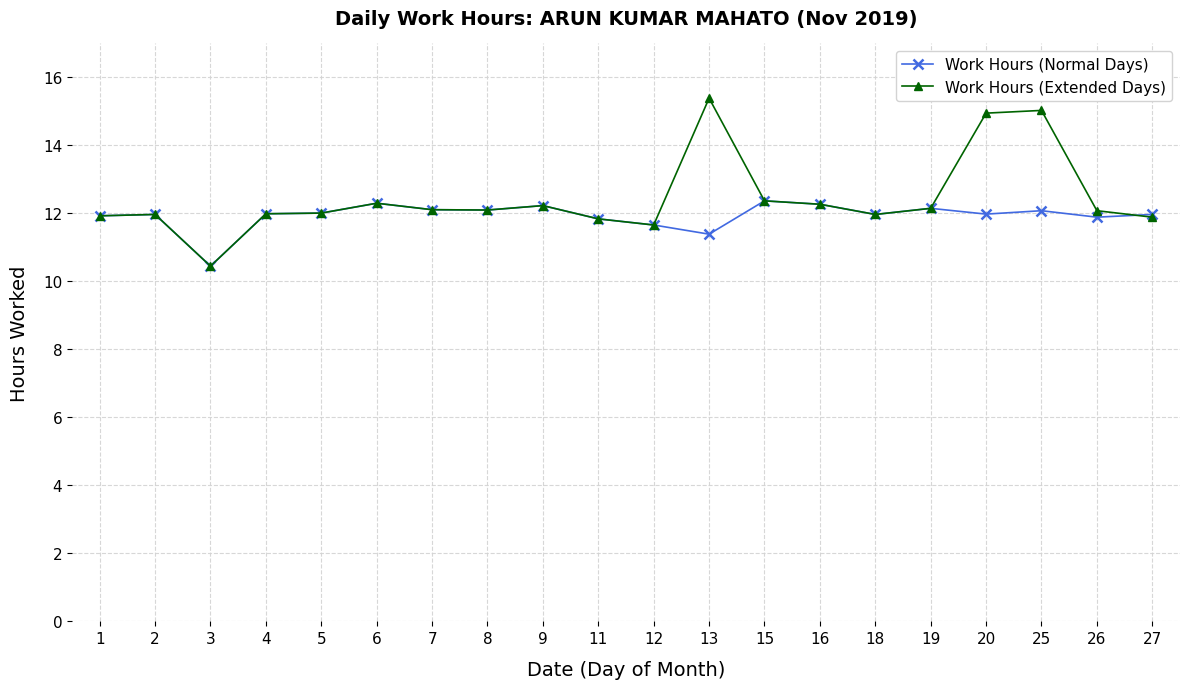

Read the Work Hours (Extended Days) value at 26.

12.1